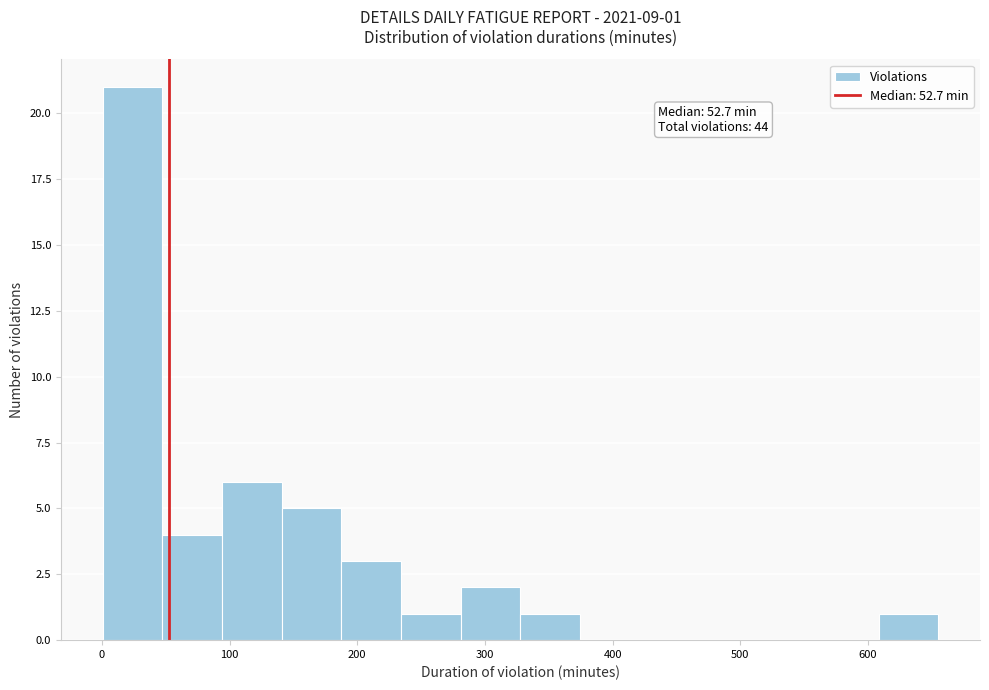

Over which range of the x-axis is the bar tallest?

0 to 50